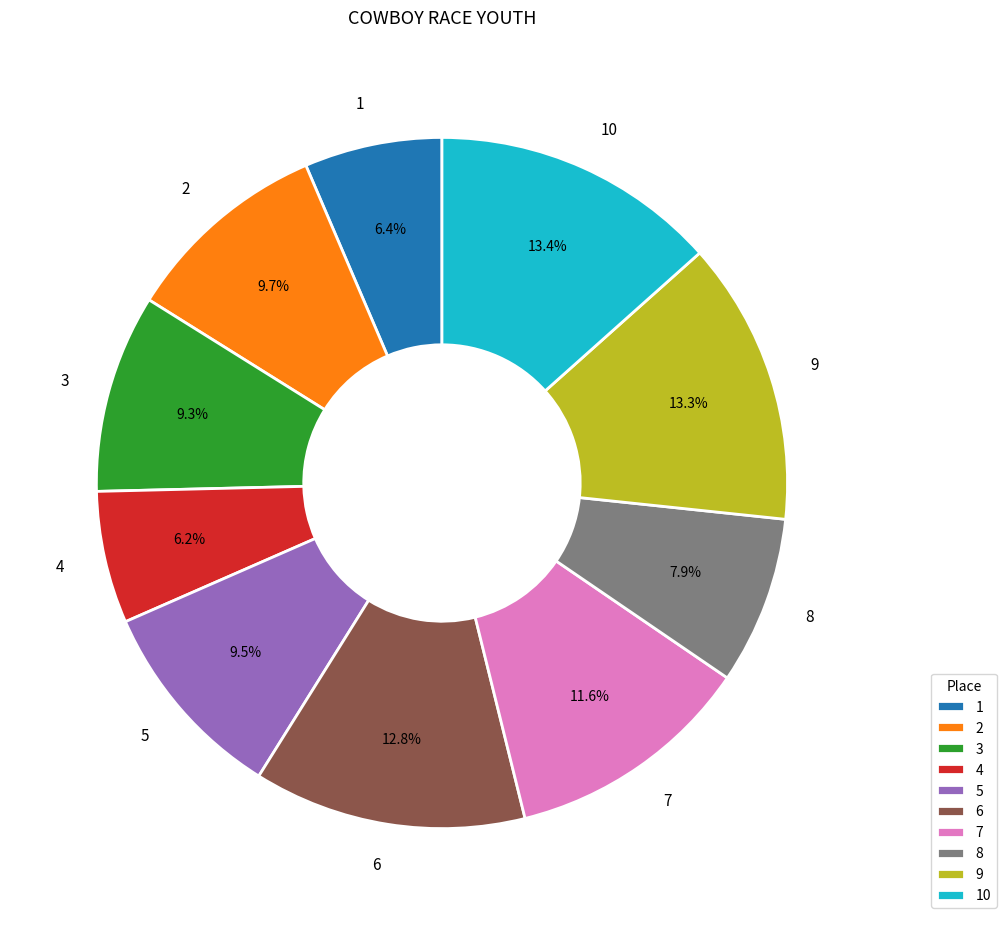

Which has a higher value, 6 or 7?

6